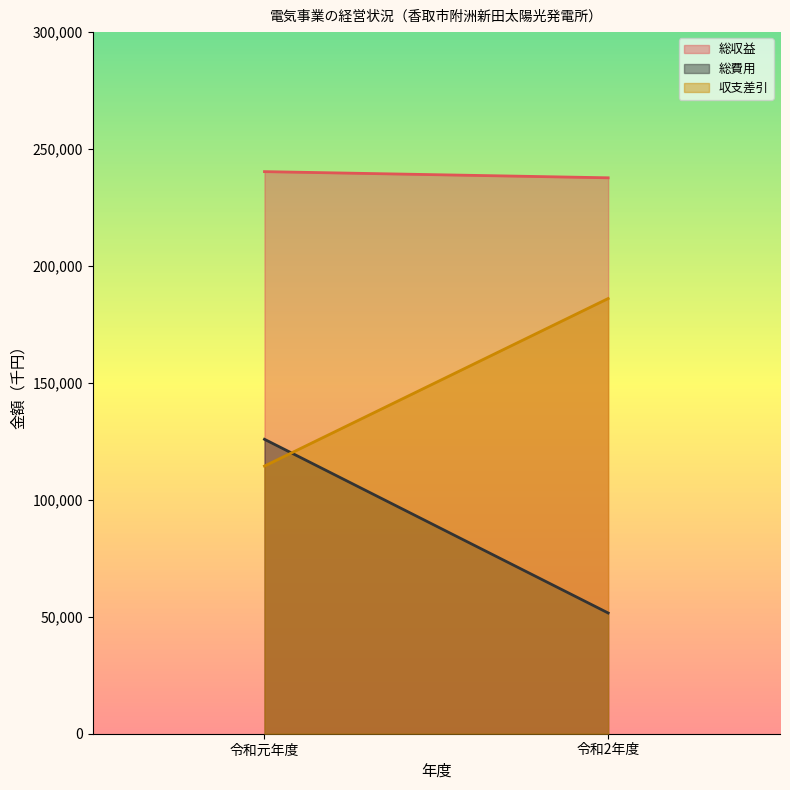

Rank the categories by 総収益 value from highest to lowest.

令和元年度, 令和2年度